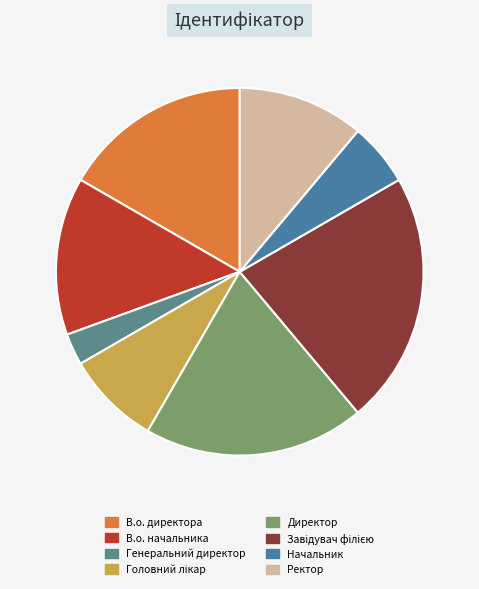

To the nearest percent, what is the combined percentage of Начальник and В.о. начальника?

19%